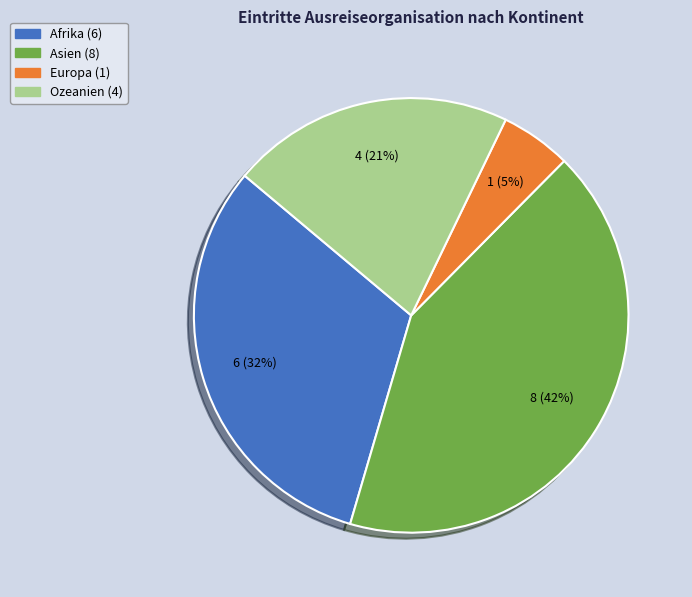

Does any single category account for the majority?

No